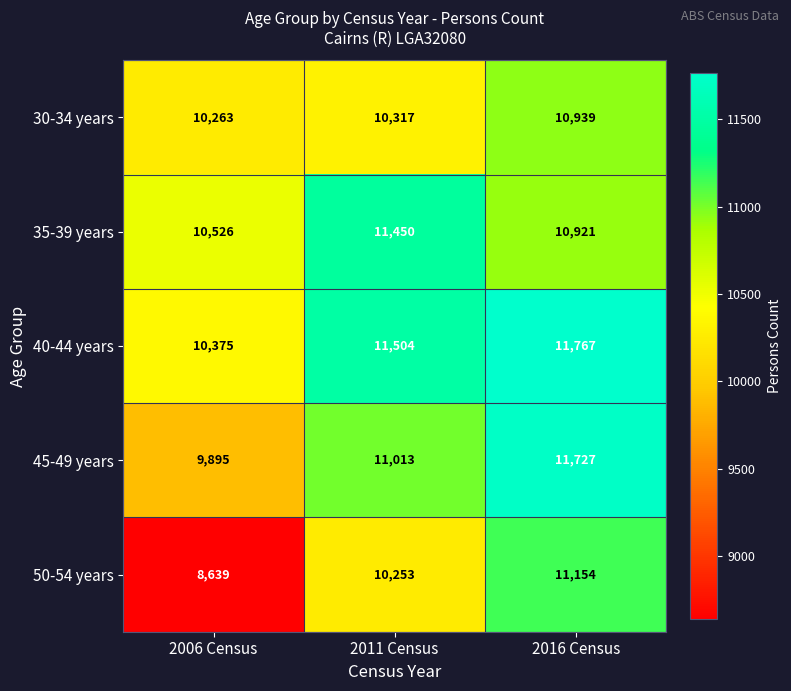

How many series are shown in this chart?

5